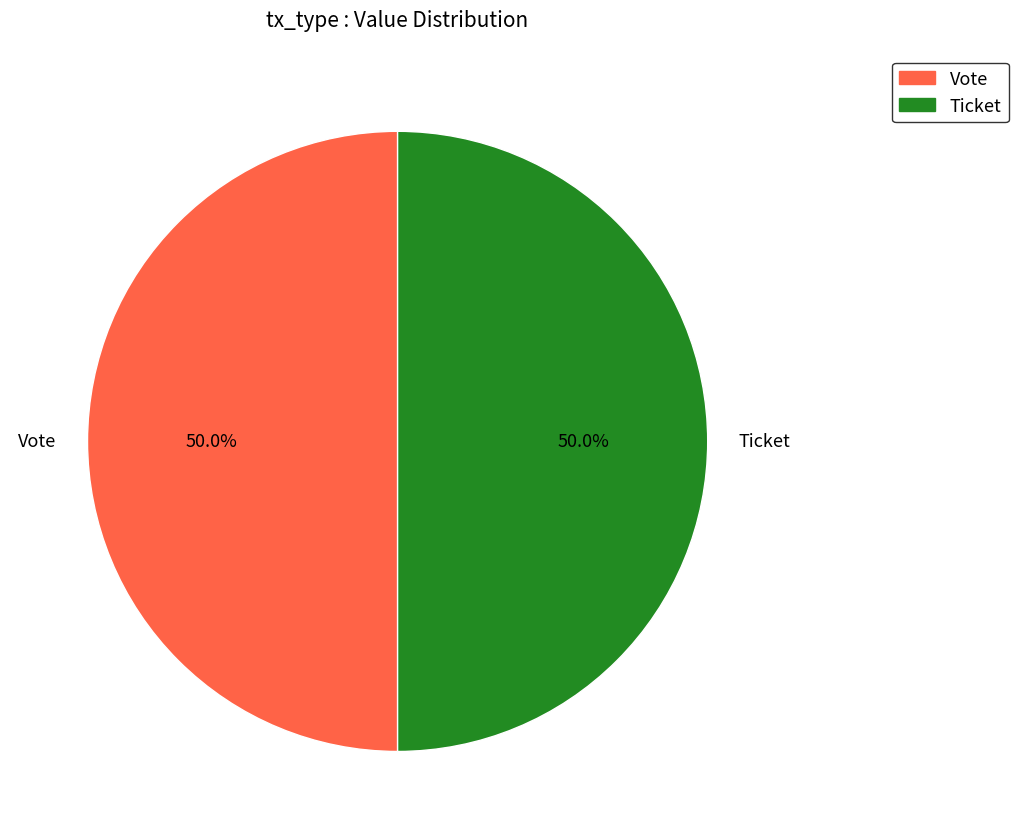

What percentage is NOT represented by Vote?

50.0%